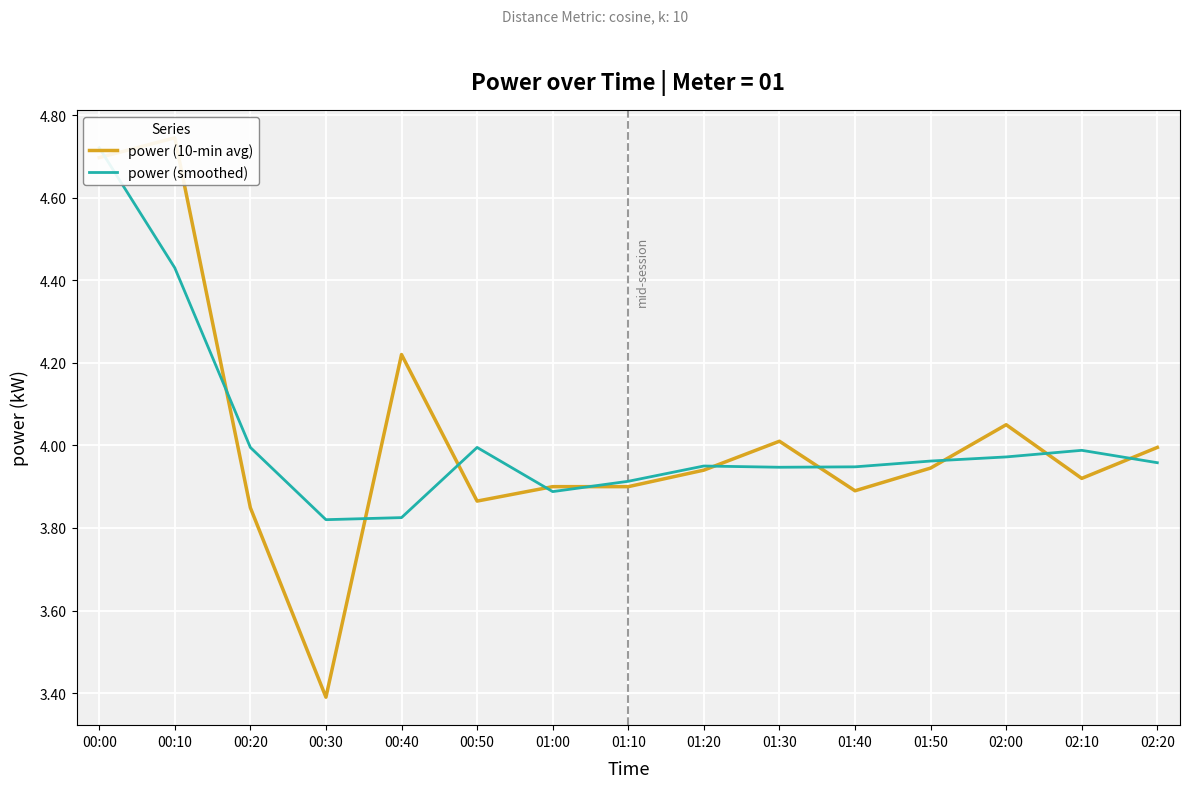

Which series ends up on top after the final intersection of power (10-min avg) and power (smoothed)?

power (10-min avg)